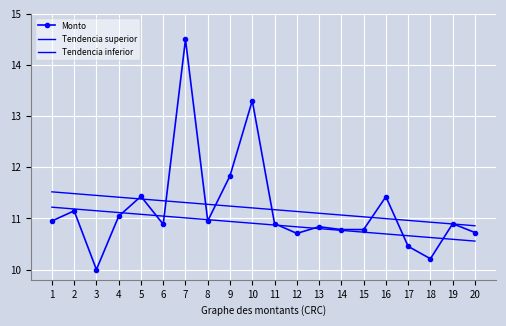

What value does the Monto series have at 14?

10.8